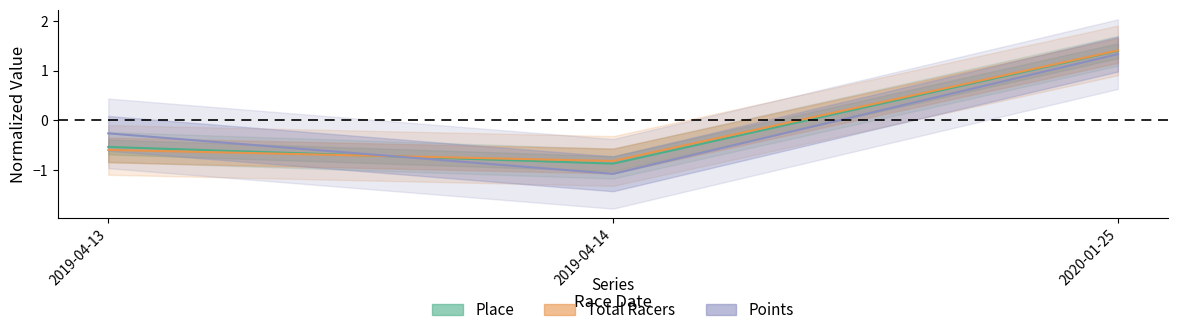

What is the highest value of the Place series?

1.4